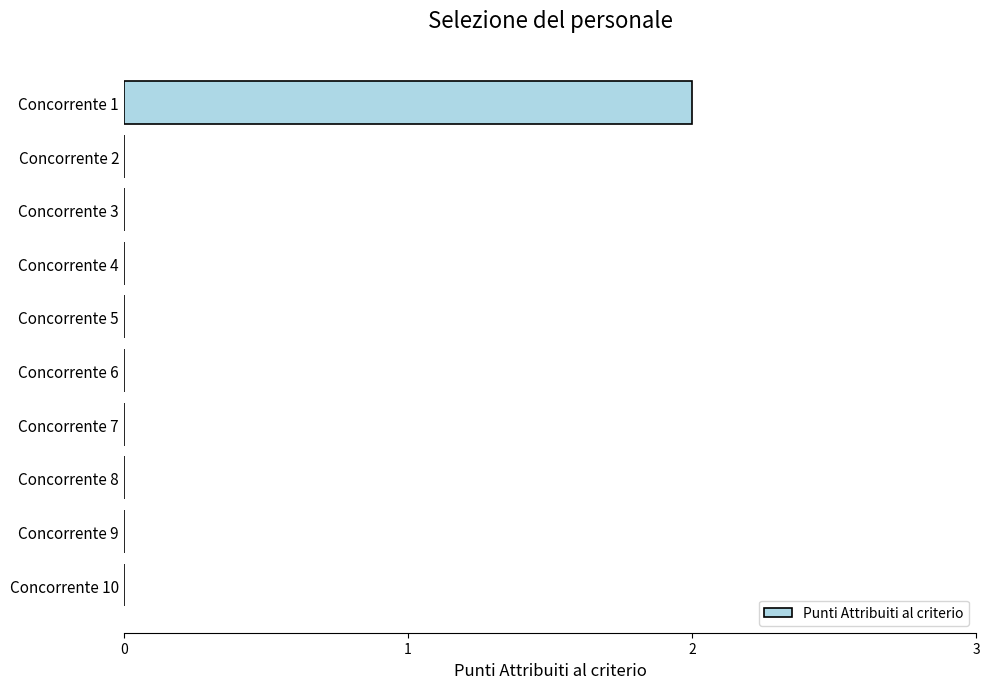

Reading bottom to top, list all the values displayed in this chart.

Concorrente 10=0	Concorrente 9=0	Concorrente 8=0	Concorrente 7=0	Concorrente 6=0	Concorrente 5=0	Concorrente 4=0	Concorrente 3=0	Concorrente 2=0	Concorrente 1=2